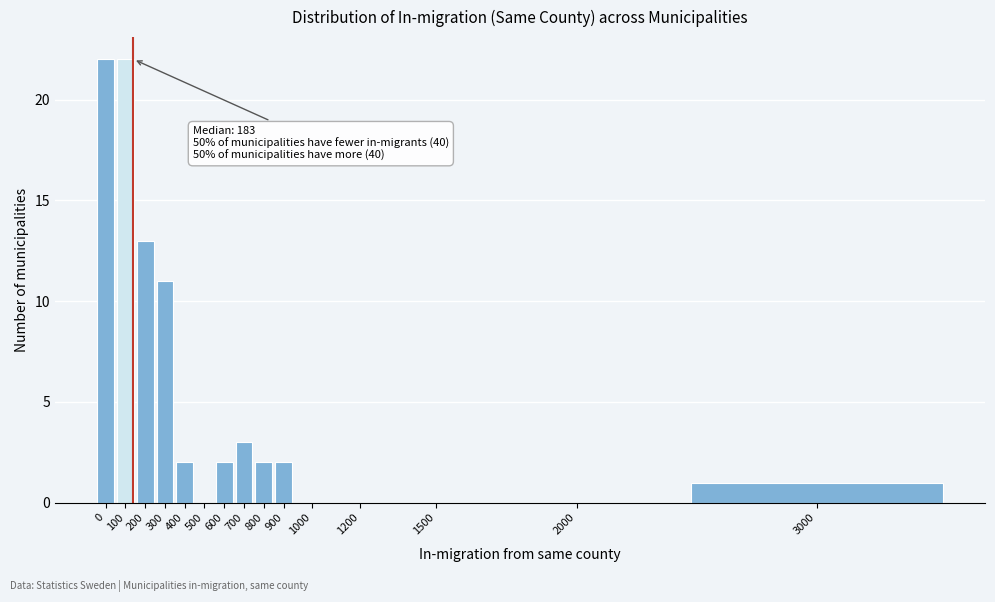

Reading left to right, list all the values displayed in this chart.

0=22	100=22	200=13	300=11	400=2	500=0	600=2	700=3	800=2	900=2	1000=0	1200=0	1500=0	2000=0	3000=1